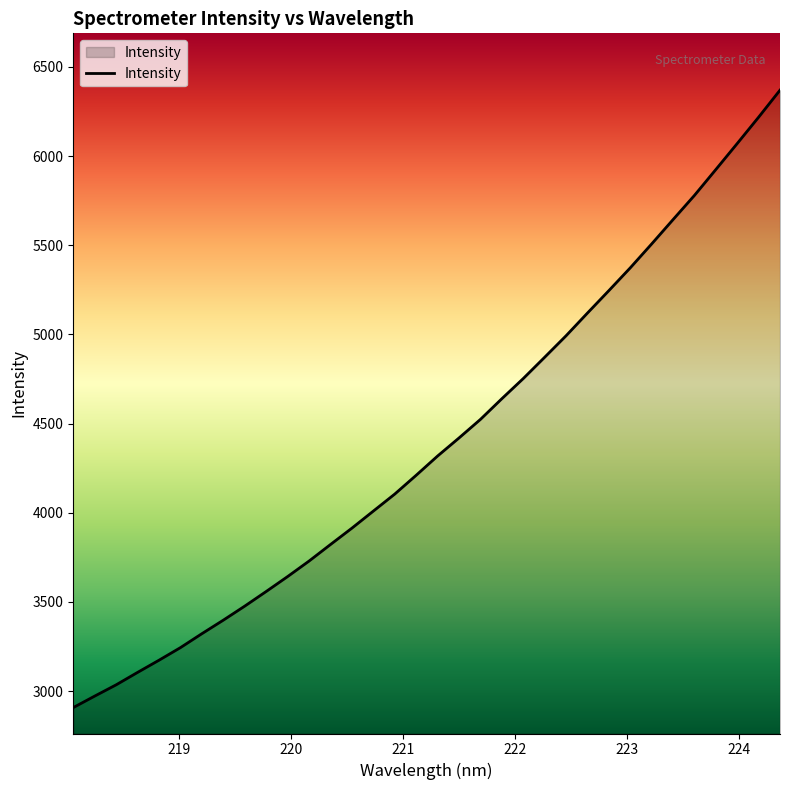

What is the average value?

4394.1